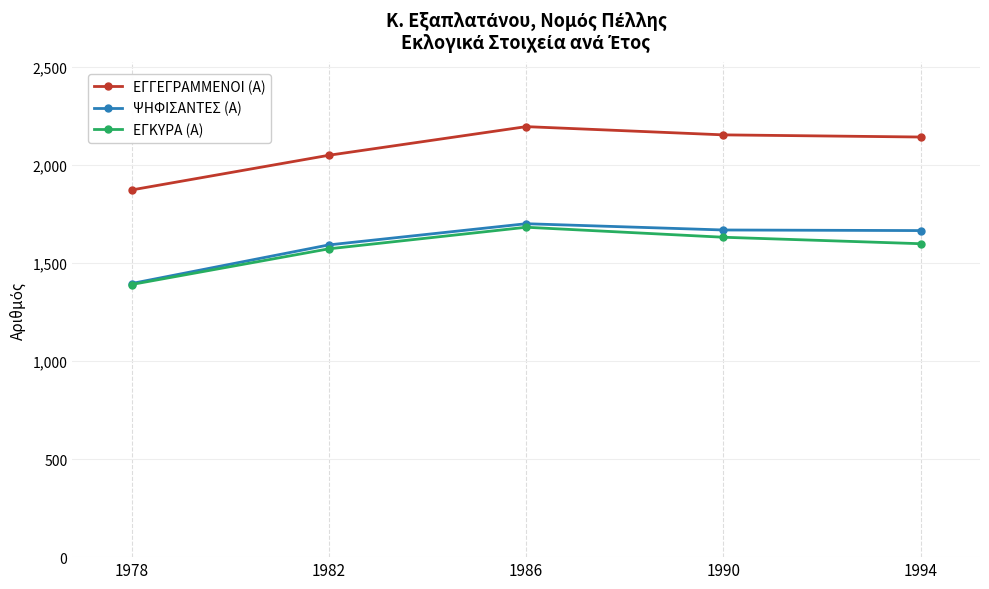

What is the value of the ΕΓΓΕΓΡΑΜΜΕΝΟΙ (Α) point at the 4th from the left?

2153